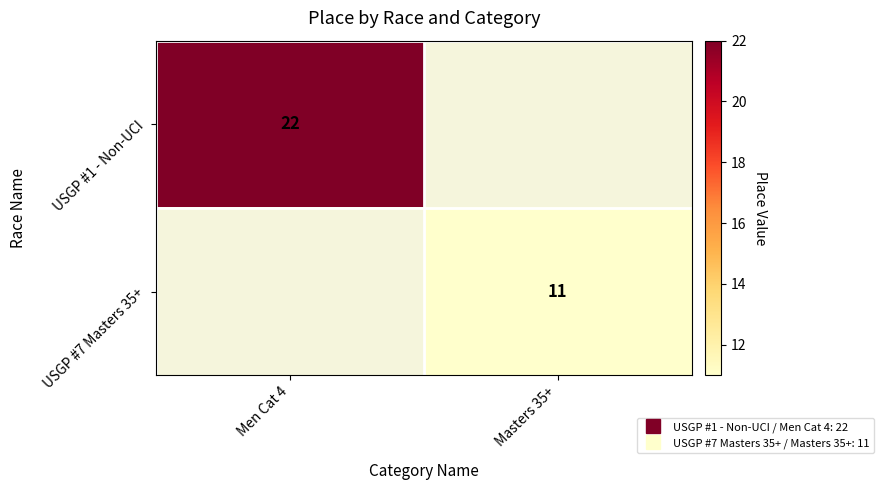

Which category has the highest value in the USGP #1 - Non-UCI series?

Men Cat 4